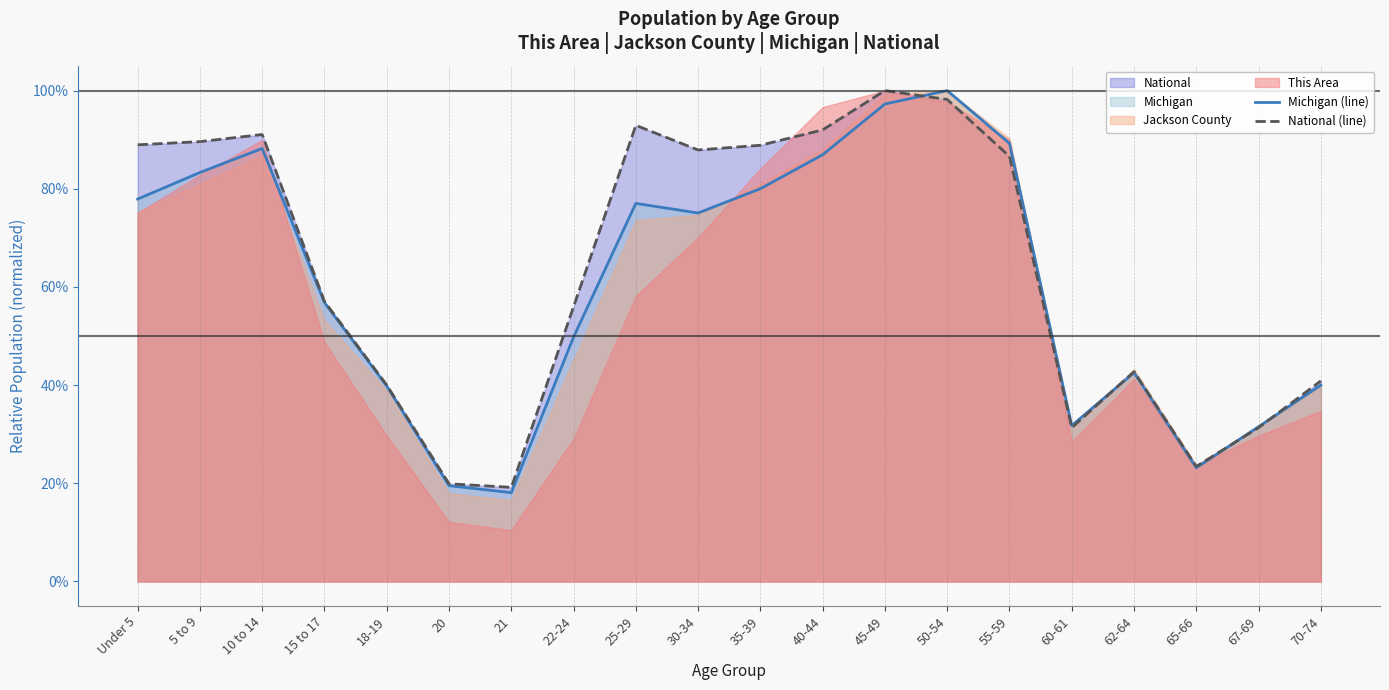

Reading left to right, what are all the values shown in this chart?

Michigan (line): Under 5=0.8	5 to 9=0.8	10 to 14=0.9	15 to 17=0.6	18-19=0.4	20=0.2	21=0.2	22-24=0.5	25-29=0.8	30-34=0.8	35-39=0.8	40-44=0.9	45-49=1.0	50-54=1.0	55-59=0.9	60-61=0.3	62-64=0.4	65-66=0.2	67-69=0.3	70-74=0.4
National (line): Under 5=0.9	5 to 9=0.9	10 to 14=0.9	15 to 17=0.6	18-19=0.4	20=0.2	21=0.2	22-24=0.6	25-29=0.9	30-34=0.9	35-39=0.9	40-44=0.9	45-49=1.0	50-54=1.0	55-59=0.9	60-61=0.3	62-64=0.4	65-66=0.2	67-69=0.3	70-74=0.4